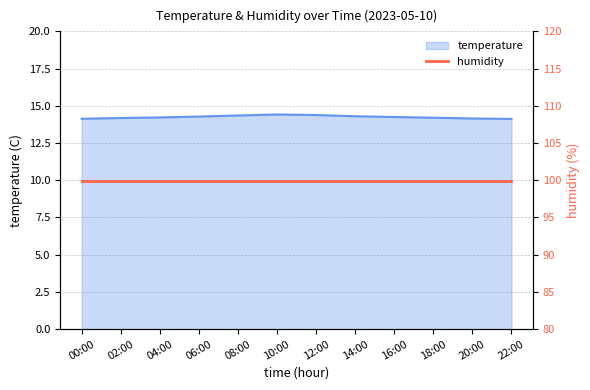

Where is the data nearest to the value 14?

22:00